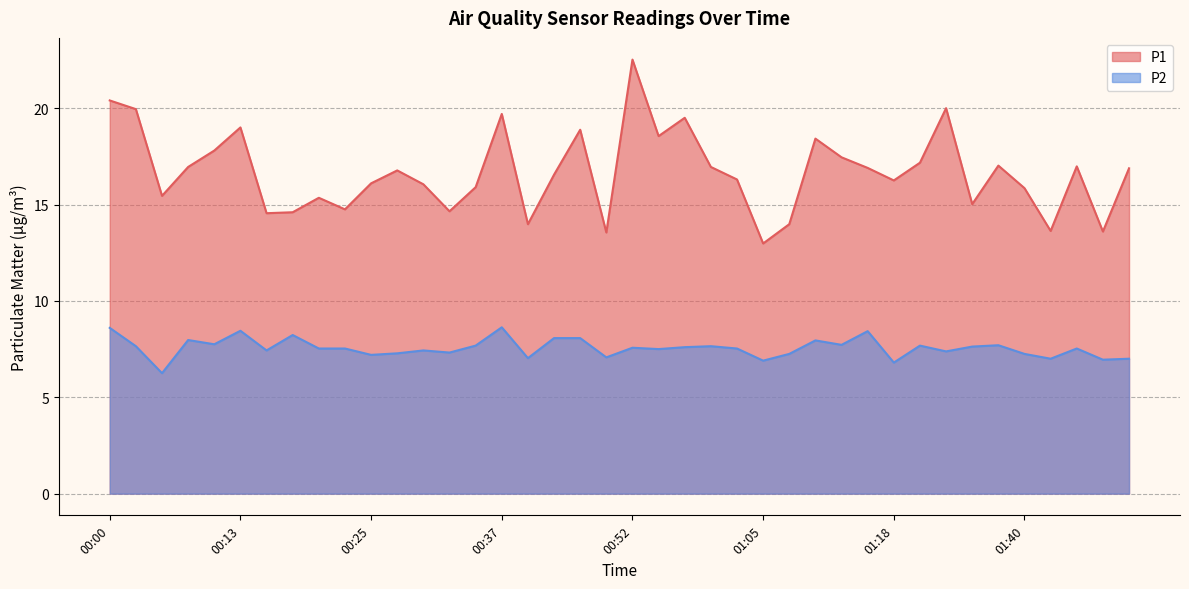

Reading left to right, extract all data points from this chart.

P1: 20.4	19.9	15.4	16.9	17.8	19.0	14.6	14.6	15.3	14.8	16.1	16.8	16.1	14.7	15.9	19.7	14.0	16.6	18.9	13.6	22.5	18.6	19.5	16.9	16.3	13.0	14.0	18.4	17.4	16.9	16.2	17.2	20.0	15.0	17.0	15.8	13.6	17.0	13.6	16.9
P2: 8.6	7.7	6.2	8.0	7.8	8.4	7.4	8.2	7.5	7.5	7.2	7.3	7.4	7.3	7.7	8.6	7.0	8.1	8.1	7.1	7.6	7.5	7.6	7.7	7.5	6.9	7.2	8.0	7.7	8.4	6.8	7.7	7.4	7.6	7.7	7.2	7.0	7.5	7.0	7.0